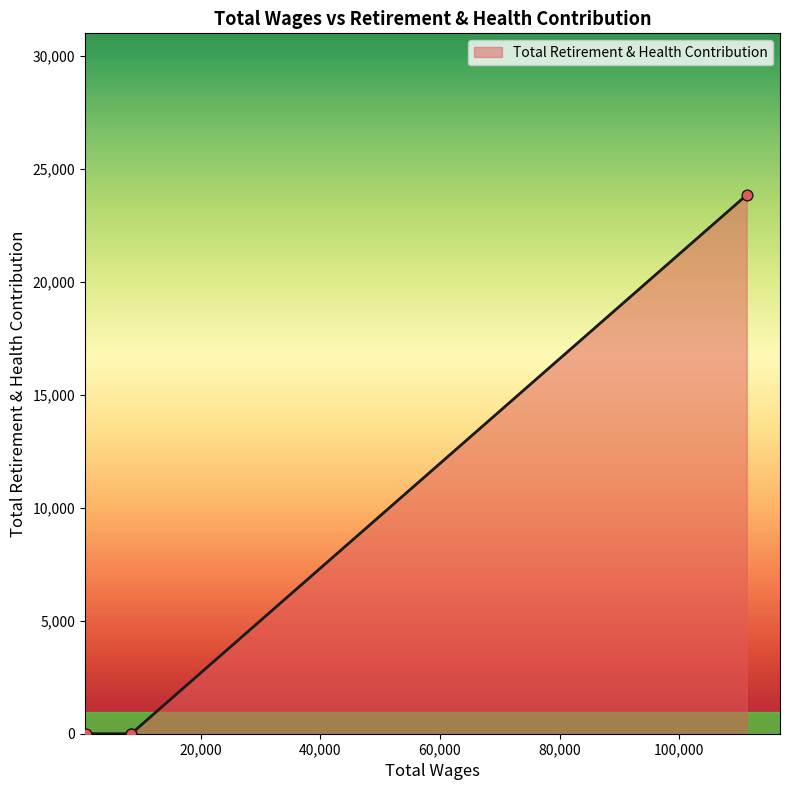

What is the maximum value shown in the chart?

23858